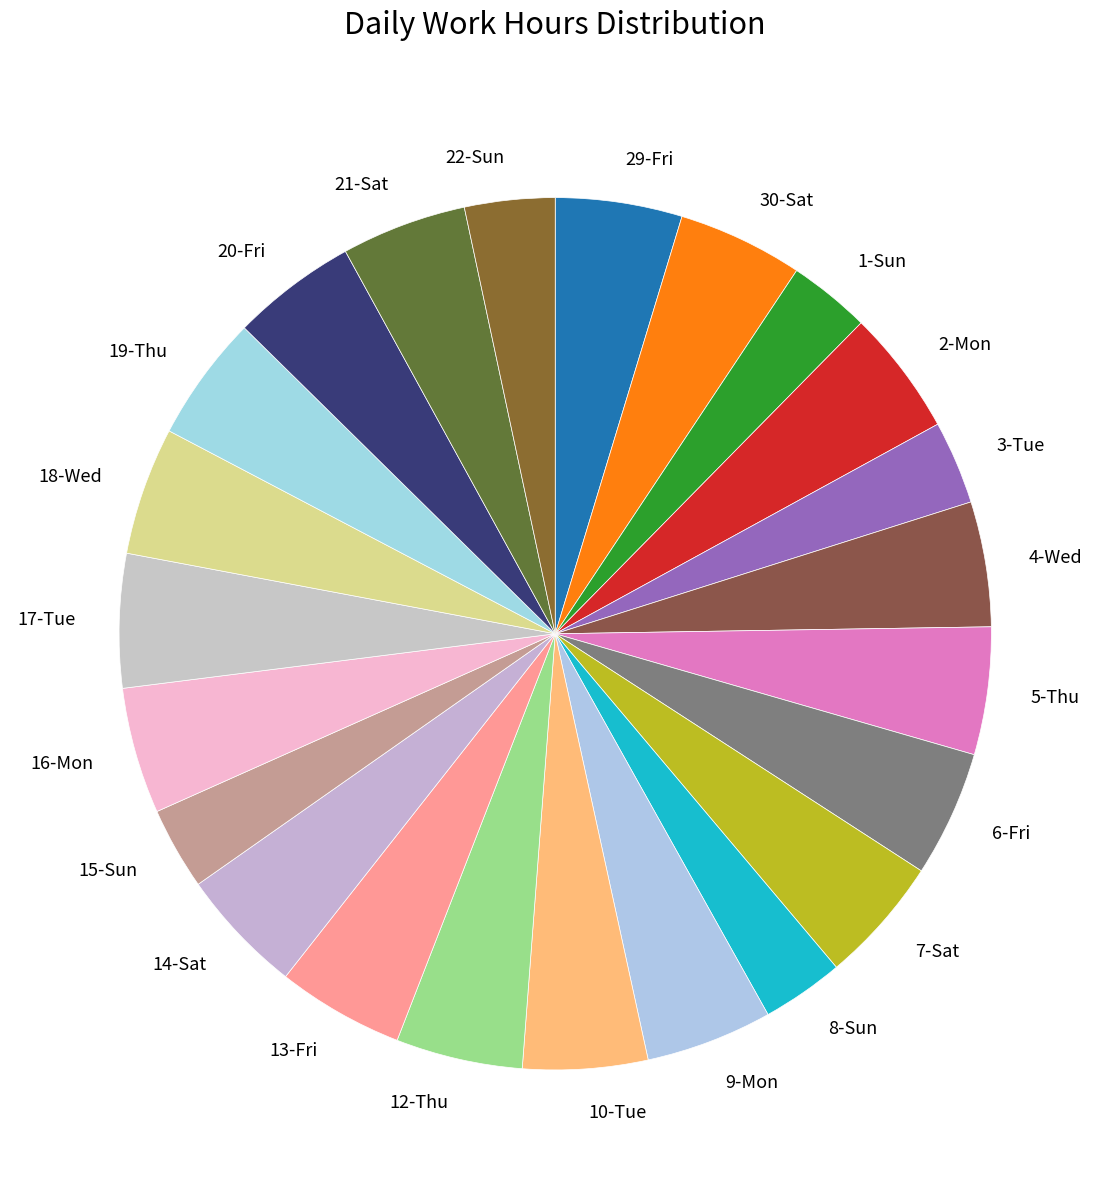

Is the sum of 2-Mon and 8-Sun greater than half?

No